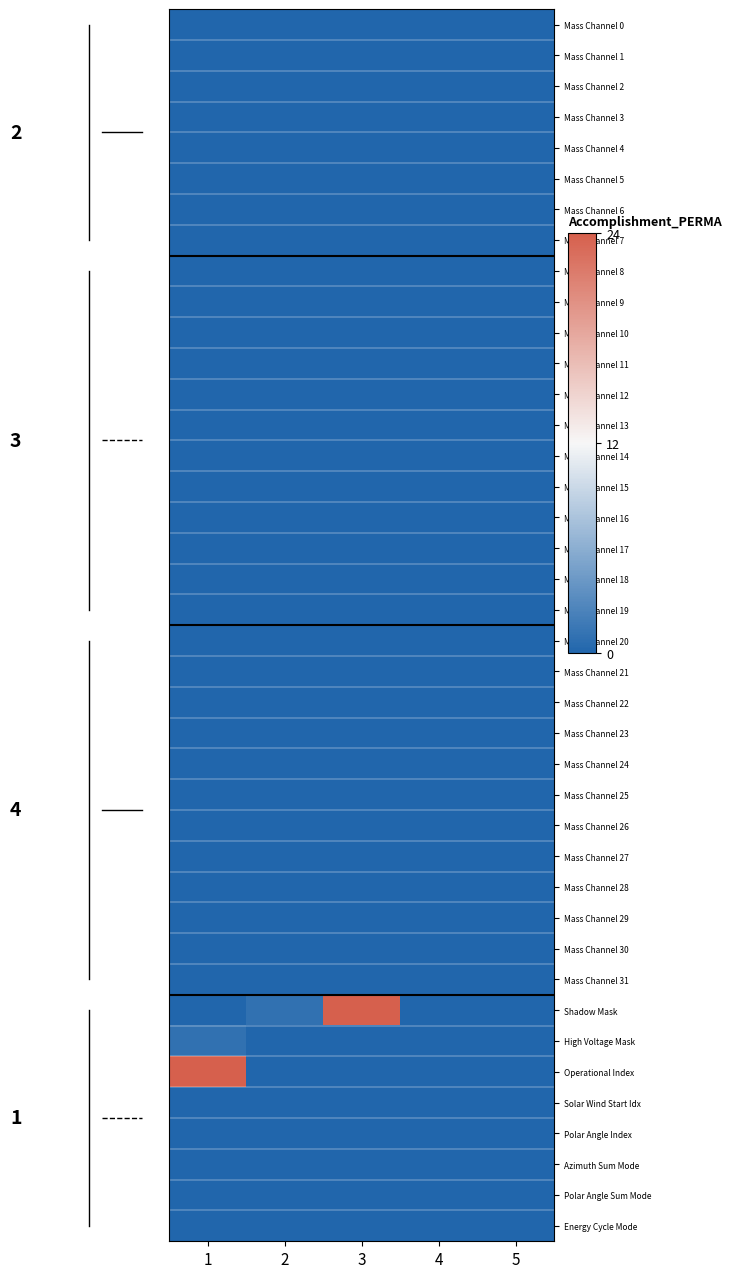

Reading left to right, transcribe all the data shown in this chart.

Mass Channel 0: 1=0	2=0	3=0	4=0	5=0
Mass Channel 1: 1=0	2=0	3=0	4=0	5=0
Mass Channel 2: 1=0	2=0	3=0	4=0	5=0
Mass Channel 3: 1=0	2=0	3=0	4=0	5=0
Mass Channel 4: 1=0	2=0	3=0	4=0	5=0
Mass Channel 5: 1=0	2=0	3=0	4=0	5=0
Mass Channel 6: 1=0	2=0	3=0	4=0	5=0
Mass Channel 7: 1=0	2=0	3=0	4=0	5=0
Mass Channel 8: 1=0	2=0	3=0	4=0	5=0
Mass Channel 9: 1=0	2=0	3=0	4=0	5=0
Mass Channel 10: 1=0	2=0	3=0	4=0	5=0
Mass Channel 11: 1=0	2=0	3=0	4=0	5=0
Mass Channel 12: 1=0	2=0	3=0	4=0	5=0
Mass Channel 13: 1=0	2=0	3=0	4=0	5=0
Mass Channel 14: 1=0	2=0	3=0	4=0	5=0
Mass Channel 15: 1=0	2=0	3=0	4=0	5=0
Mass Channel 16: 1=0	2=0	3=0	4=0	5=0
Mass Channel 17: 1=0	2=0	3=0	4=0	5=0
Mass Channel 18: 1=0	2=0	3=0	4=0	5=0
Mass Channel 19: 1=0	2=0	3=0	4=0	5=0
Mass Channel 20: 1=0	2=0	3=0	4=0	5=0
Mass Channel 21: 1=0	2=0	3=0	4=0	5=0
Mass Channel 22: 1=0	2=0	3=0	4=0	5=0
Mass Channel 23: 1=0	2=0	3=0	4=0	5=0
Mass Channel 24: 1=0	2=0	3=0	4=0	5=0
Mass Channel 25: 1=0	2=0	3=0	4=0	5=0
Mass Channel 26: 1=0	2=0	3=0	4=0	5=0
Mass Channel 27: 1=0	2=0	3=0	4=0	5=0
Mass Channel 28: 1=0	2=0	3=0	4=0	5=0
Mass Channel 29: 1=0	2=0	3=0	4=0	5=0
Mass Channel 30: 1=0	2=0	3=0	4=0	5=0
Mass Channel 31: 1=0	2=0	3=0	4=0	5=0
Shadow Mask: 1=0	2=1	3=24	4=0	5=0
High Voltage Mask: 1=1	2=0	3=0	4=0	5=0
Operational Index: 1=24	2=0	3=0	4=0	5=0
Solar Wind Start Idx: 1=0	2=0	3=0	4=0	5=0
Polar Angle Index: 1=0	2=0	3=0	4=0	5=0
Azimuth Sum Mode: 1=0	2=0	3=0	4=0	5=0
Polar Angle Sum Mode: 1=0	2=0	3=0	4=0	5=0
Energy Cycle Mode: 1=0	2=0	3=0	4=0	5=0